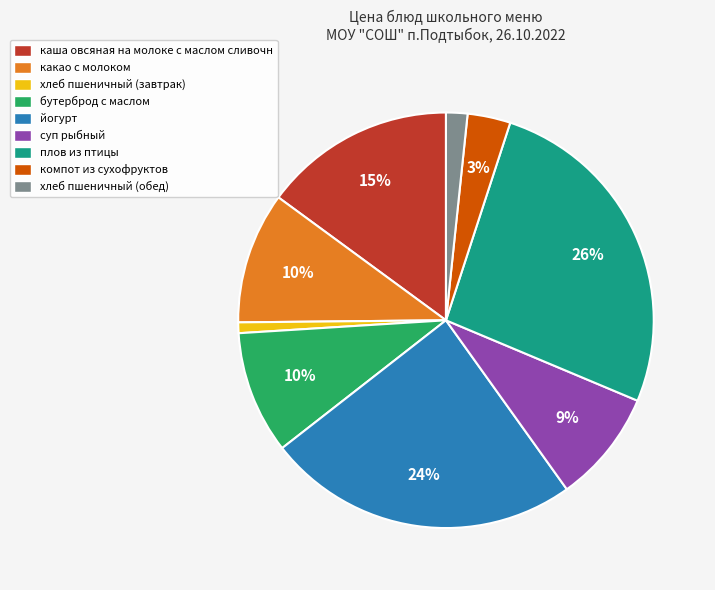

Does суп рыбный represent more than half of the total?

No